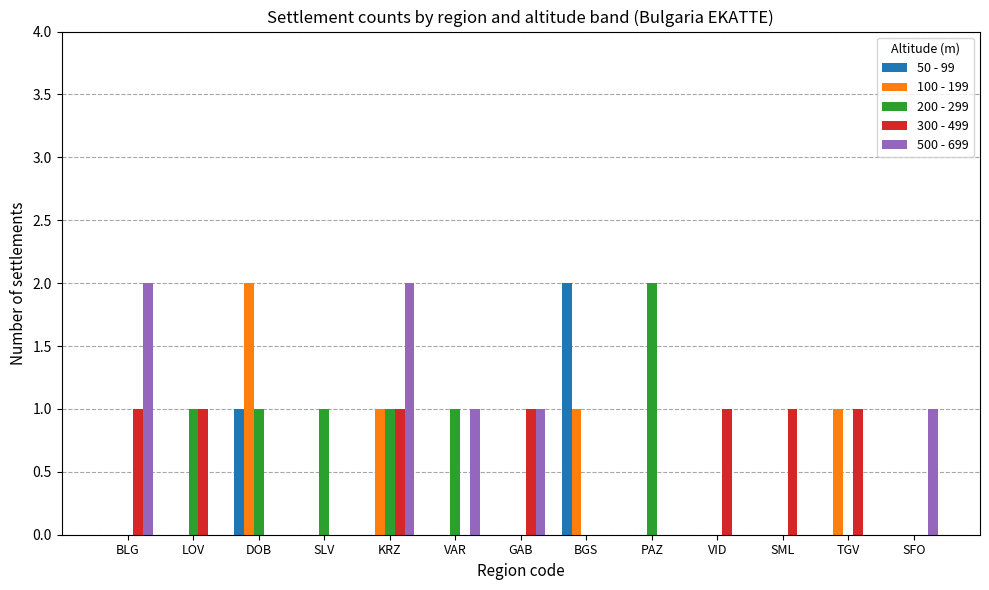

Reading left to right, transcribe all the data shown in this chart.

50 - 99: BLG=0	LOV=0	DOB=1	SLV=0	KRZ=0	VAR=0	GAB=0	BGS=2	PAZ=0	VID=0	SML=0	TGV=0	SFO=0
100 - 199: BLG=0	LOV=0	DOB=2	SLV=0	KRZ=1	VAR=0	GAB=0	BGS=1	PAZ=0	VID=0	SML=0	TGV=1	SFO=0
200 - 299: BLG=0	LOV=1	DOB=1	SLV=1	KRZ=1	VAR=1	GAB=0	BGS=0	PAZ=2	VID=0	SML=0	TGV=0	SFO=0
300 - 499: BLG=1	LOV=1	DOB=0	SLV=0	KRZ=1	VAR=0	GAB=1	BGS=0	PAZ=0	VID=1	SML=1	TGV=1	SFO=0
500 - 699: BLG=2	LOV=0	DOB=0	SLV=0	KRZ=2	VAR=1	GAB=1	BGS=0	PAZ=0	VID=0	SML=0	TGV=0	SFO=1